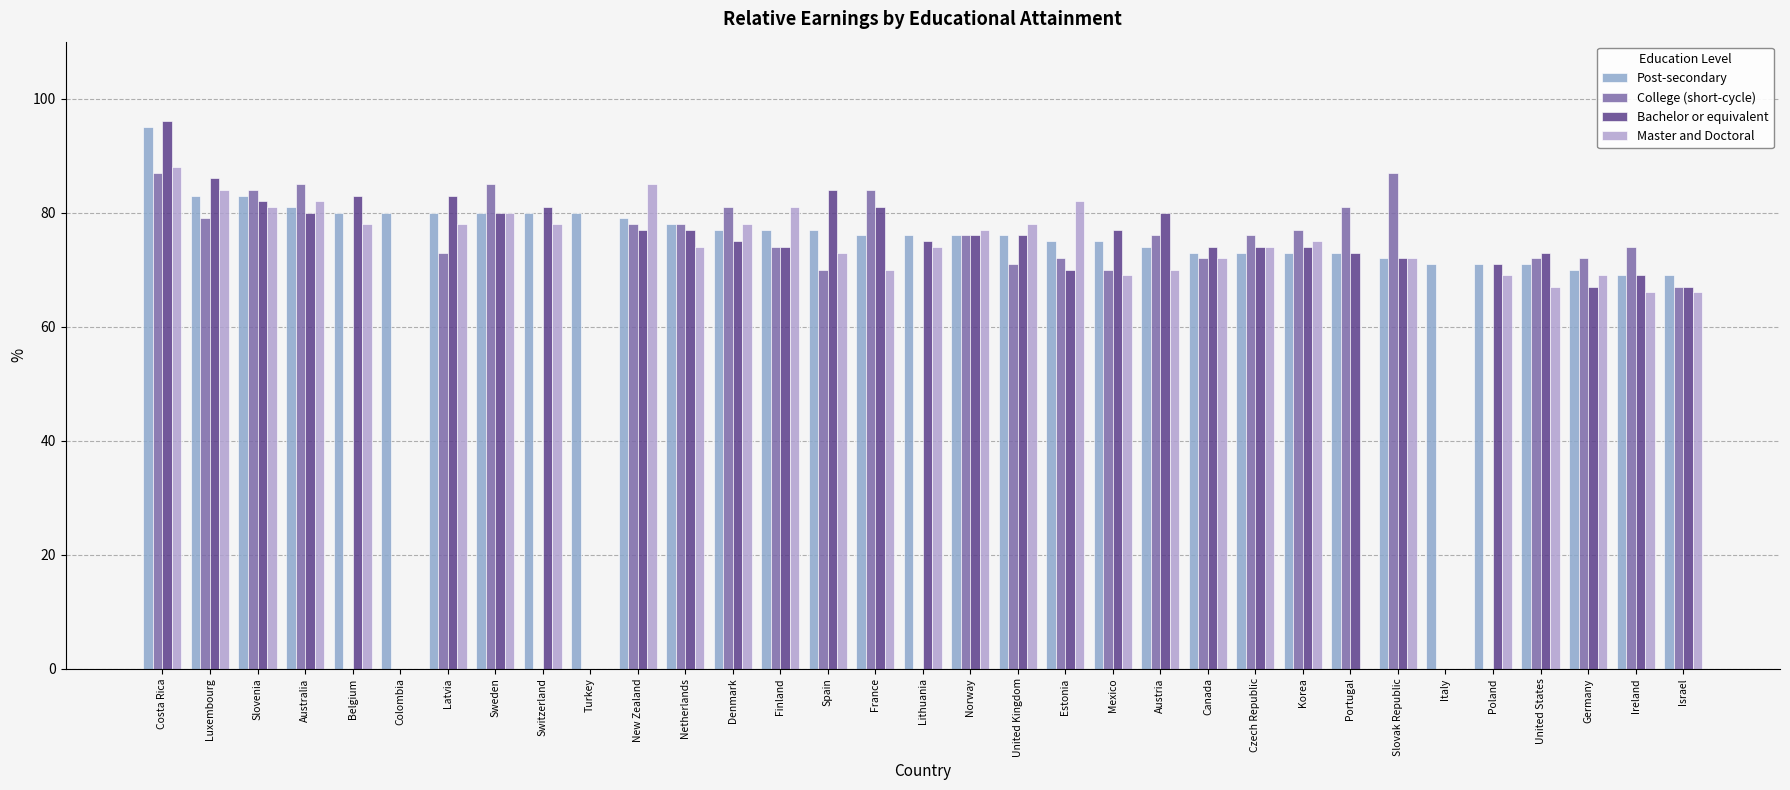

What are all the series names shown in the legend?

Post-secondary, College (short-cycle), Bachelor or equivalent, Master and Doctoral